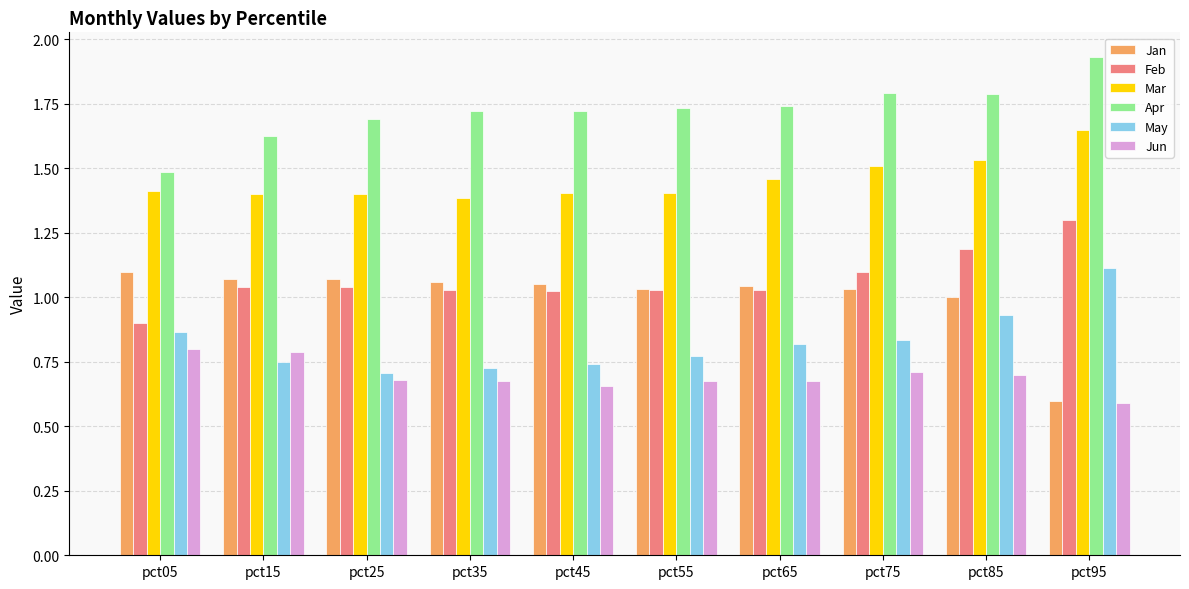

Is the value of Mar at pct05 greater than the value of May at pct95?

Yes